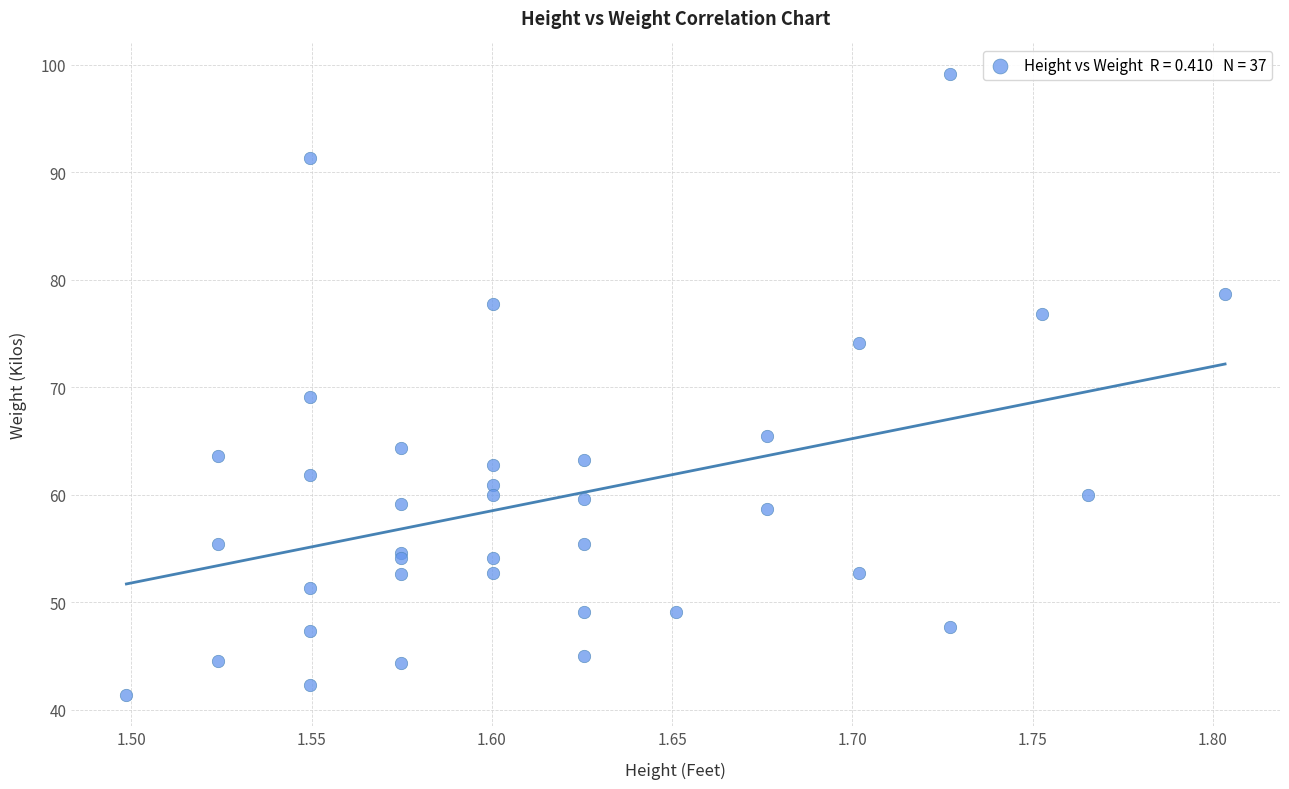

What Y value in the scatter plot is closest to 70?

69.1